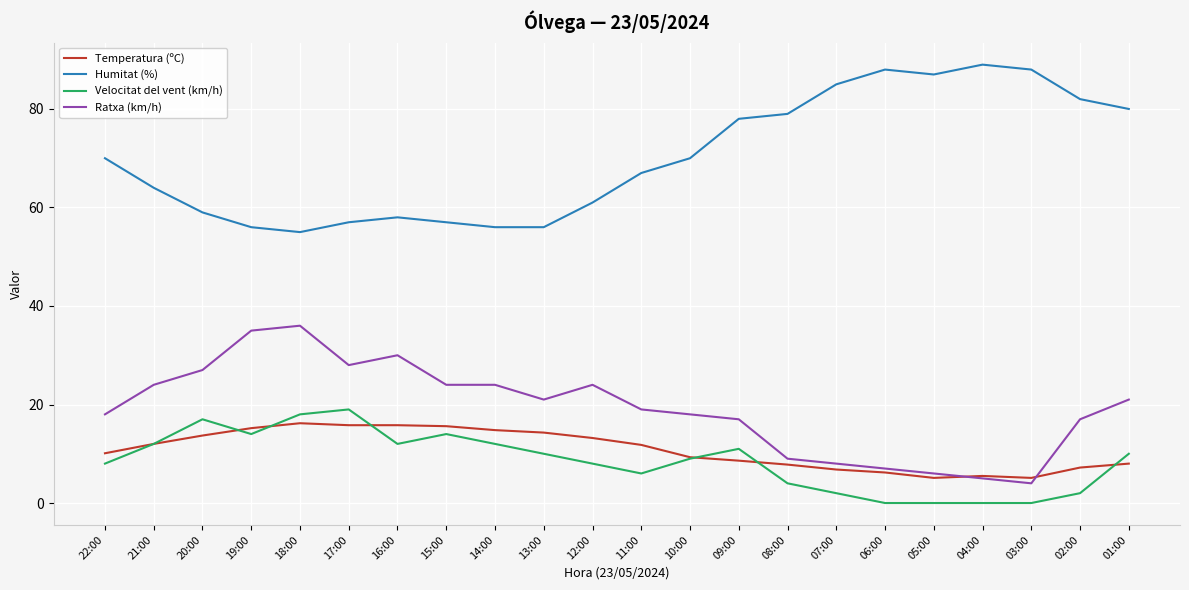

Rank the series at 05:00 from lowest to highest value.

Velocitat del vent (km/h), Temperatura (ºC), Ratxa (km/h), Humitat (%)